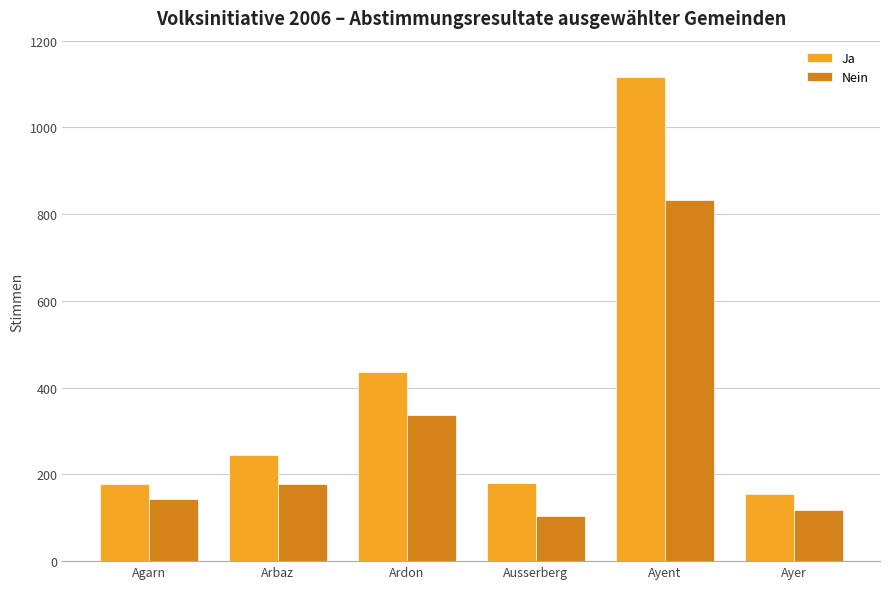

What is the difference between the Nein values at Arbaz and Ayer?

62